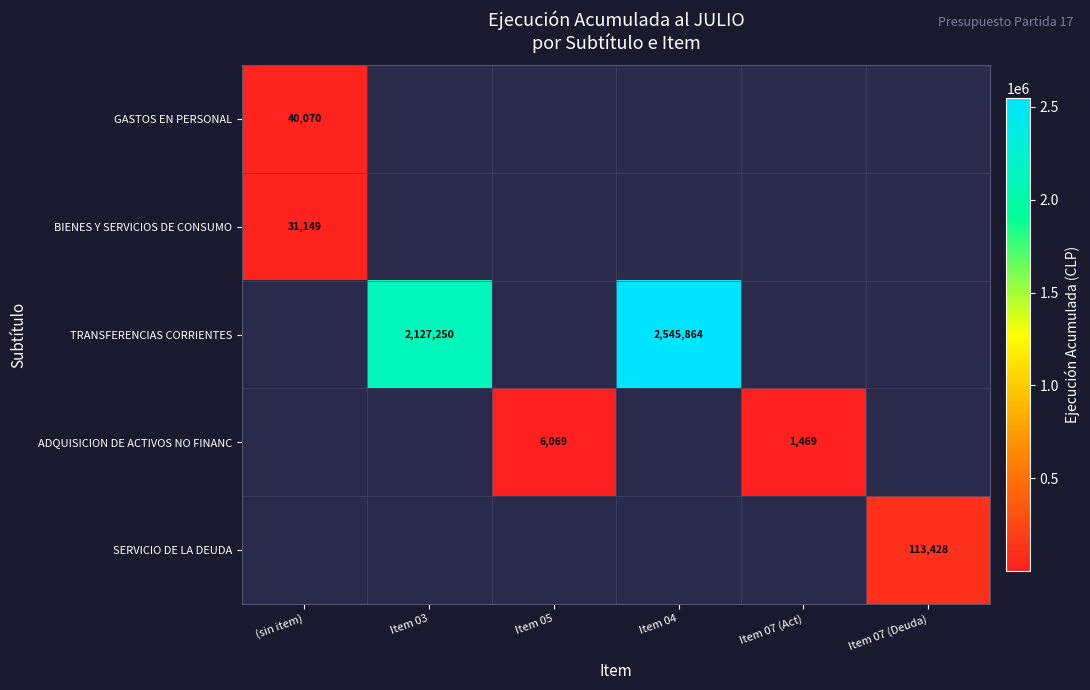

The value of SERVICIO DE LA DEUDA at Item 07 (Deuda) is 113428. True or false?

True